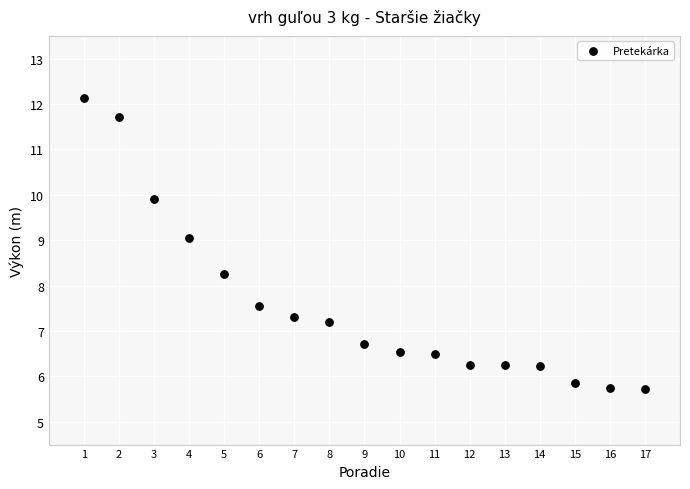

What is the range of Y values (max minus min)?

6.4